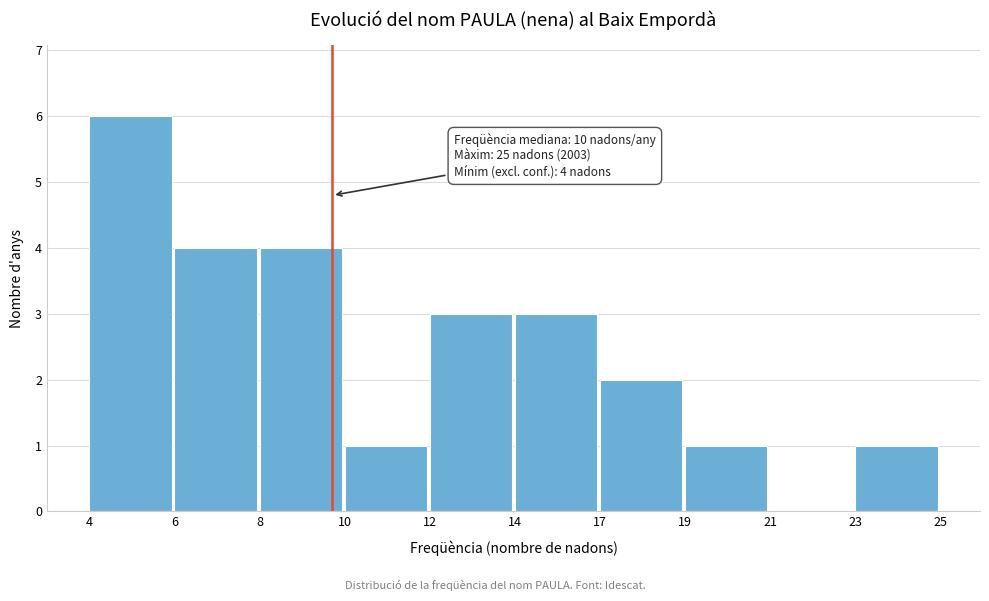

Reading right to left, extract all data points from this chart.

23=1	21=0	19=1	17=2	14=3	12=3	10=1	8=4	6=4	4=6